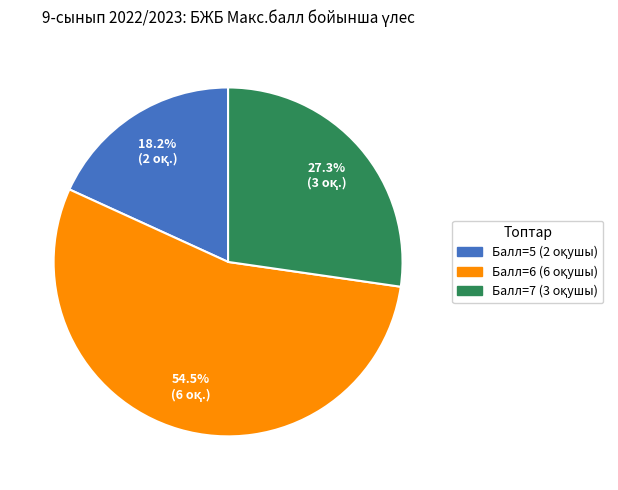

Does any single category account for the majority?

Yes